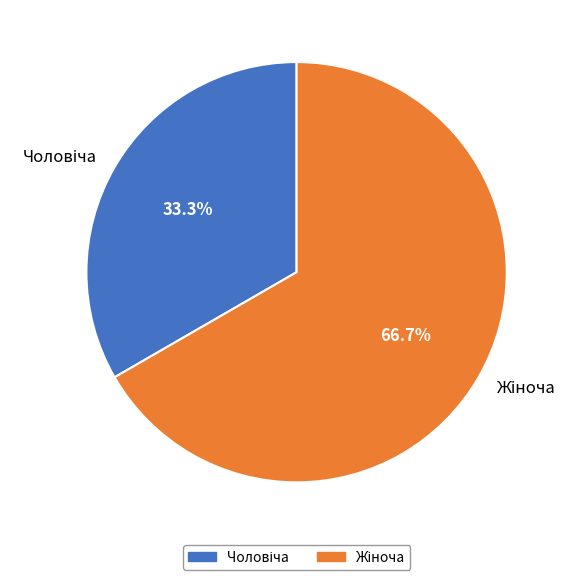

Is there a majority slice in this chart?

Yes